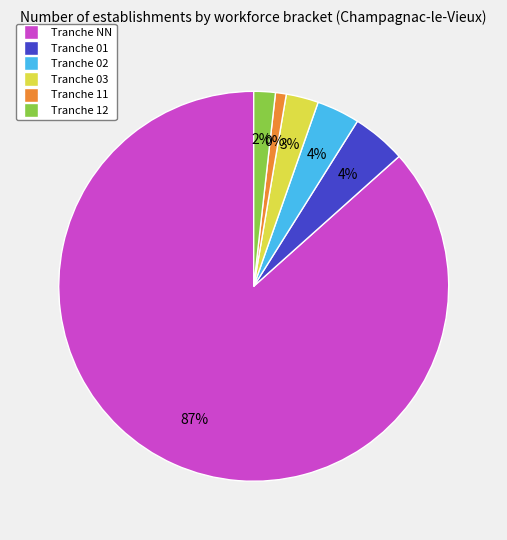

Is there a majority slice in this chart?

Yes